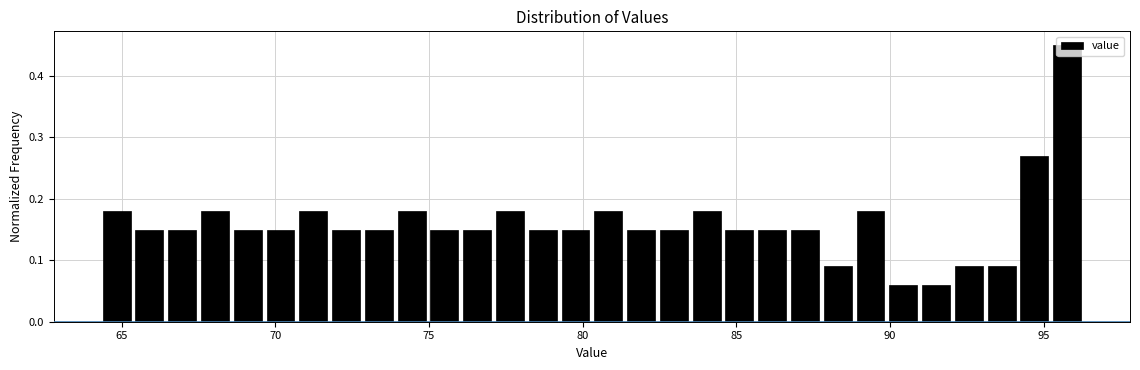

Around what value on the x-axis is the tallest bar? Give the approximate position of its centre, as read against the axis.

96.0